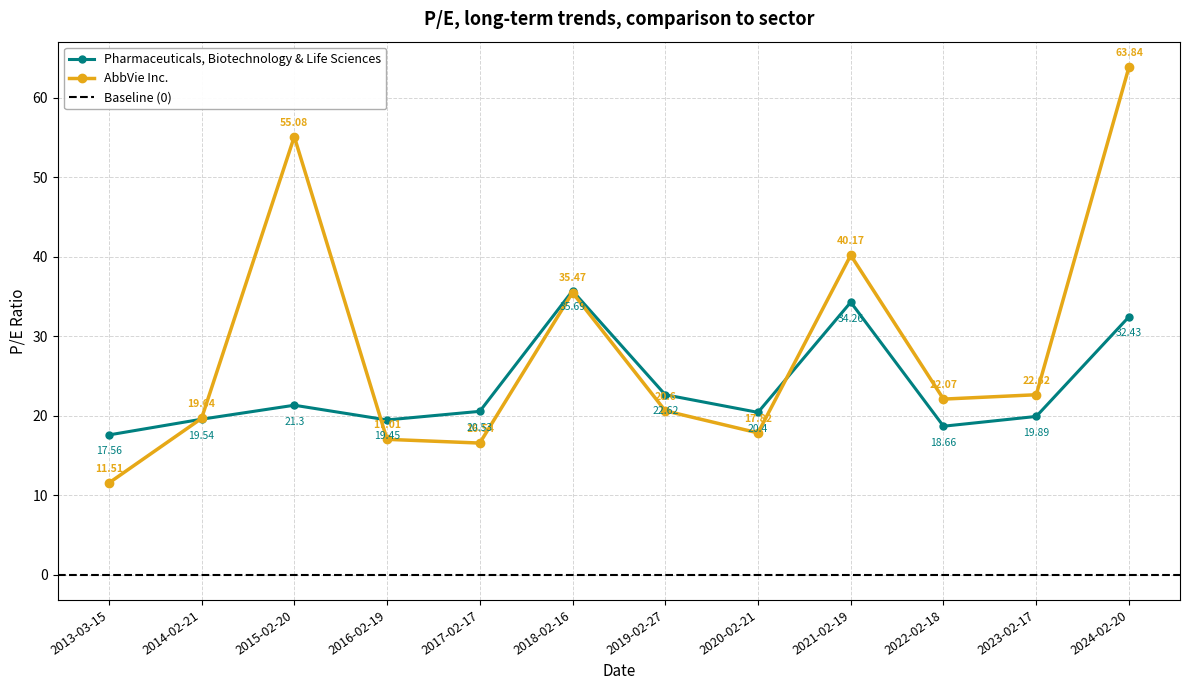

What is the minimum value shown in the chart?

11.5